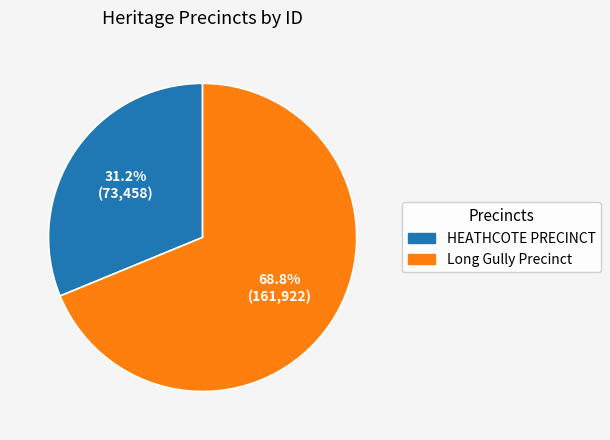

What portion of the pie excludes HEATHCOTE PRECINCT?

68.8%